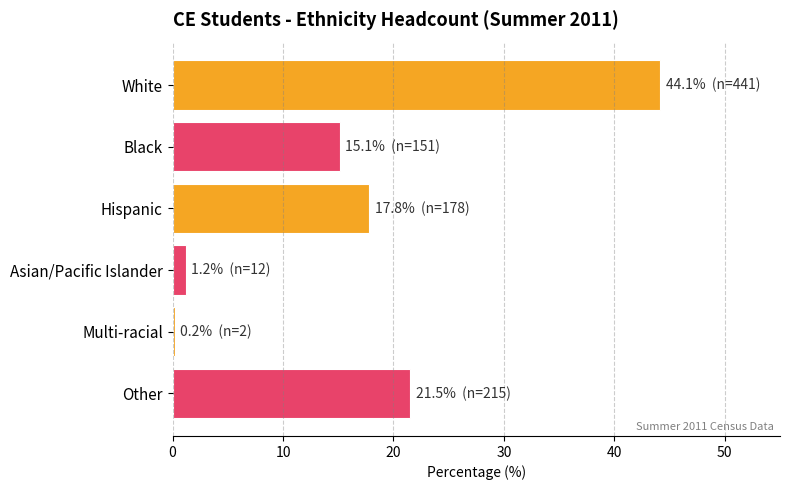

Which has a higher value, Other or White?

White